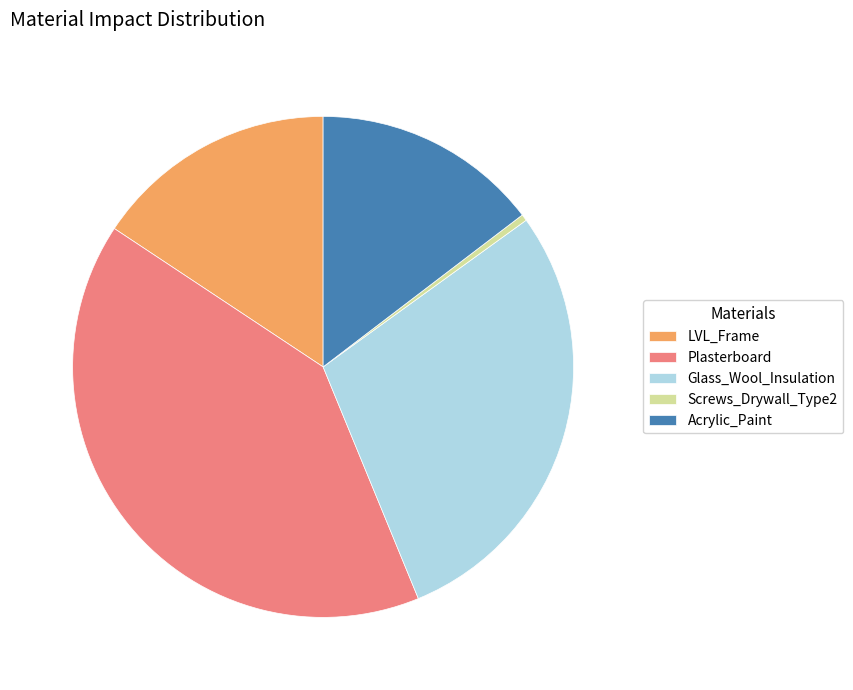

Is there a majority slice in this chart?

No